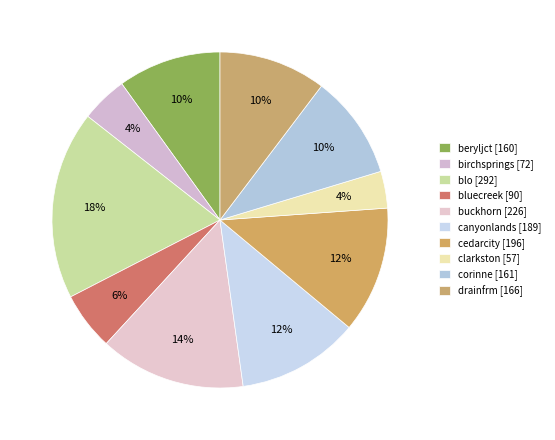

To the nearest percent, what portion does cedarcity represent?

12%